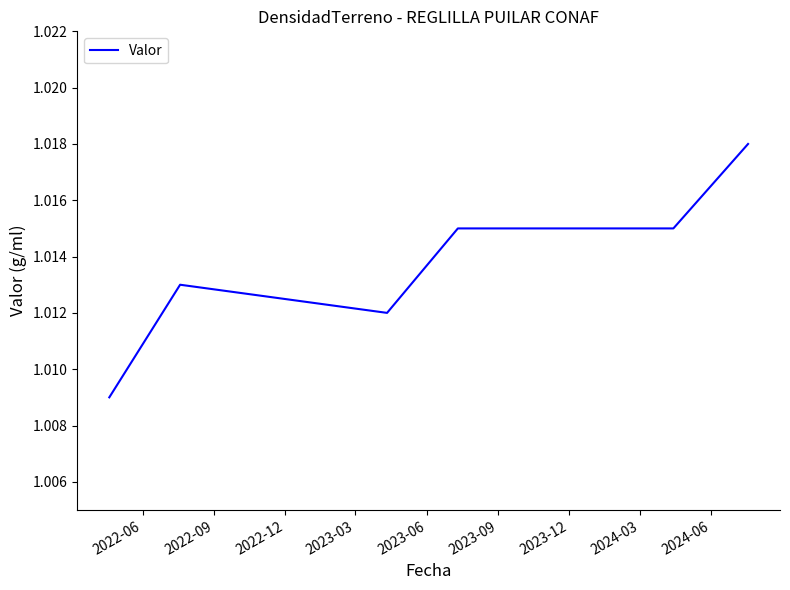

True or false: the data has more than 2 interior local peaks.

False